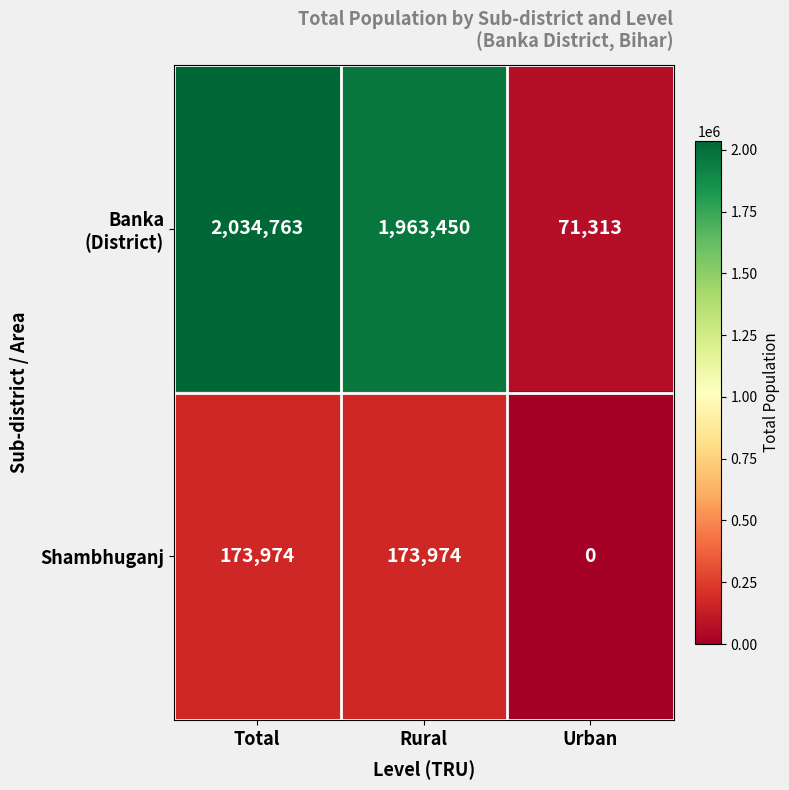

What is the maximum value shown in the chart?

2034763